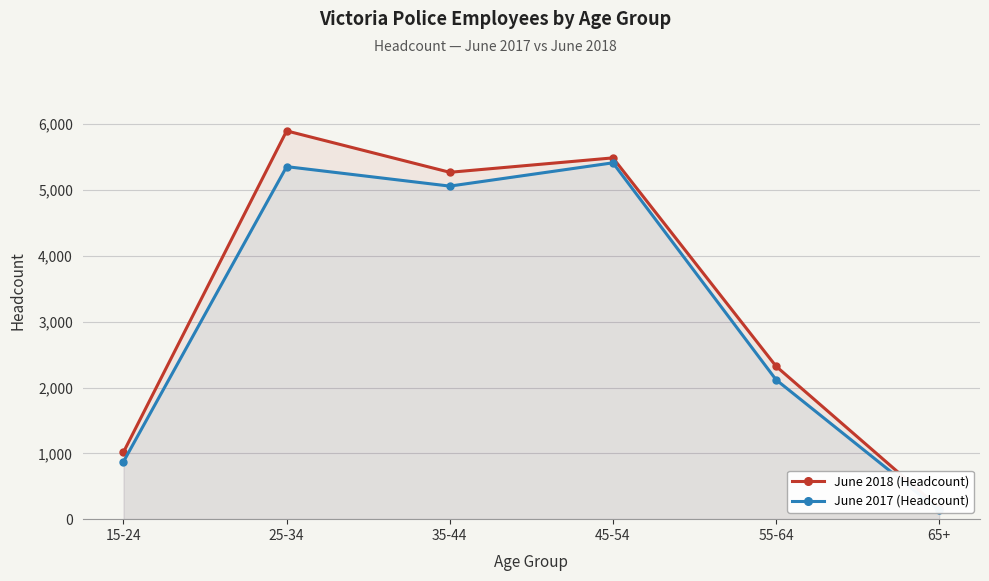

Rank the series by their average value, from lowest to highest.

June 2017 (Headcount), June 2018 (Headcount)